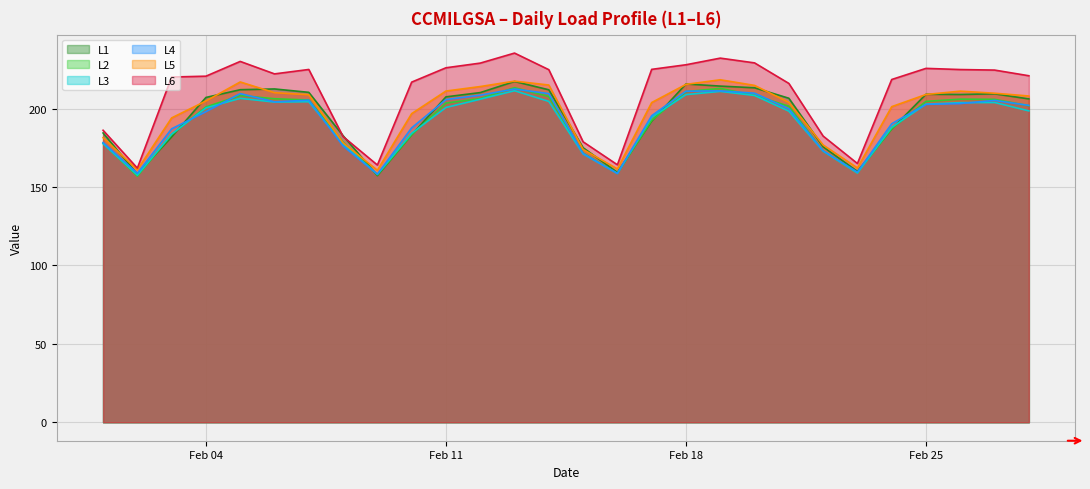

What is the sum of all L5 values?

5540.4